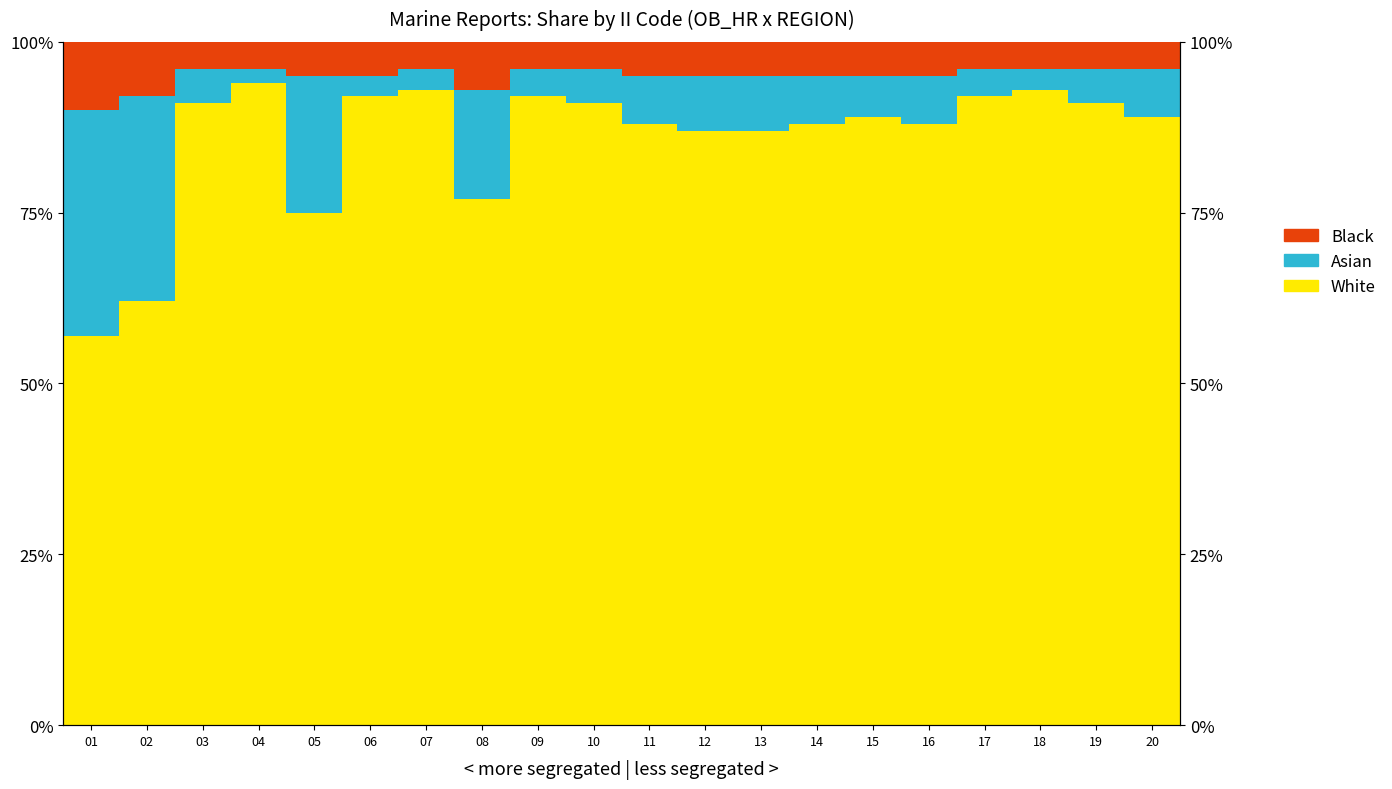

Is it true that Asian equals 5.0 at 19?

True